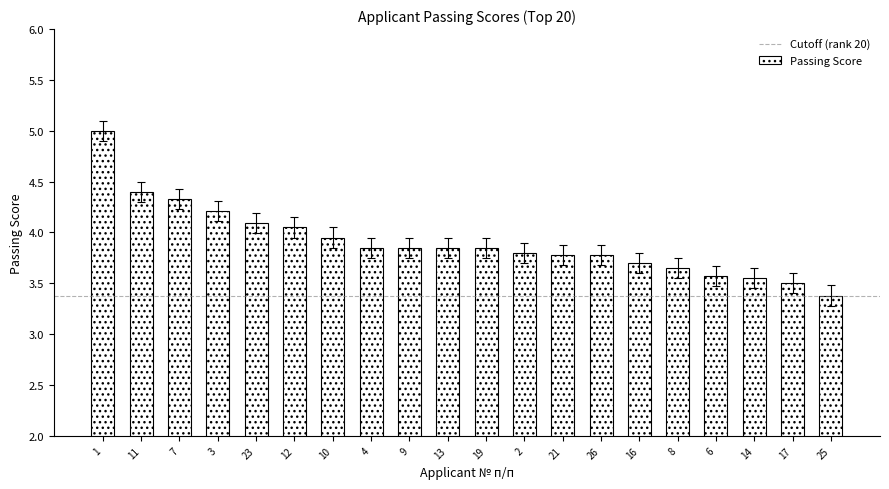

How many bars are there in total?

20